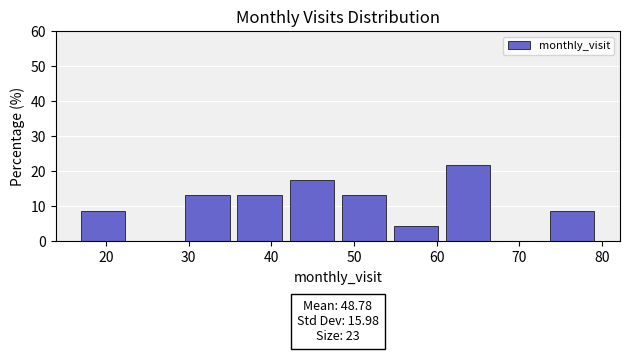

Which range on the x-axis has the tallest bar?

61.1 to 67.4